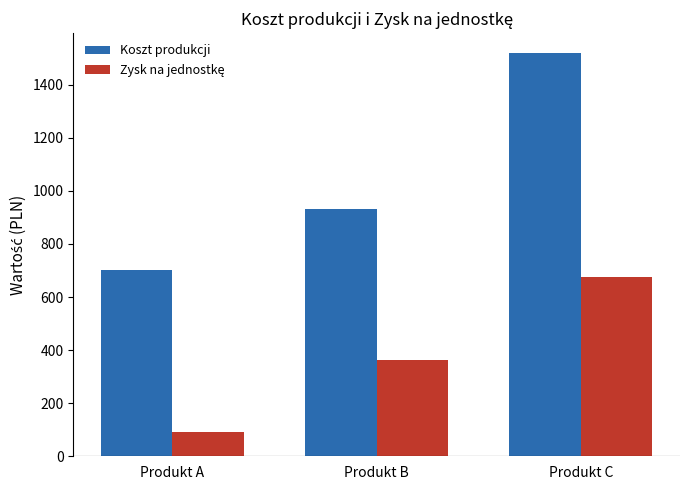

Where is Koszt produkcji nearest to the value 1110?

Produkt B